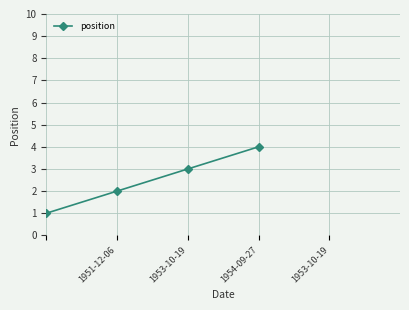

Count the number of categories in the chart.

4